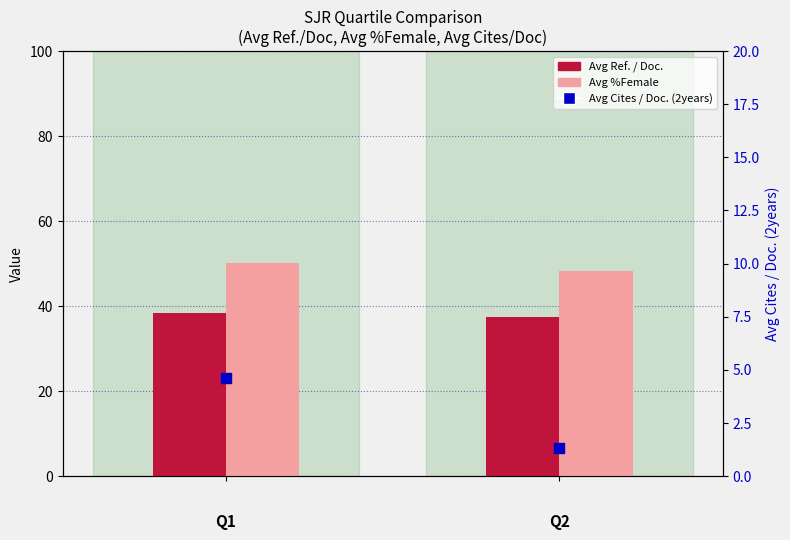

Which series has the largest total across all categories?

Avg %Female